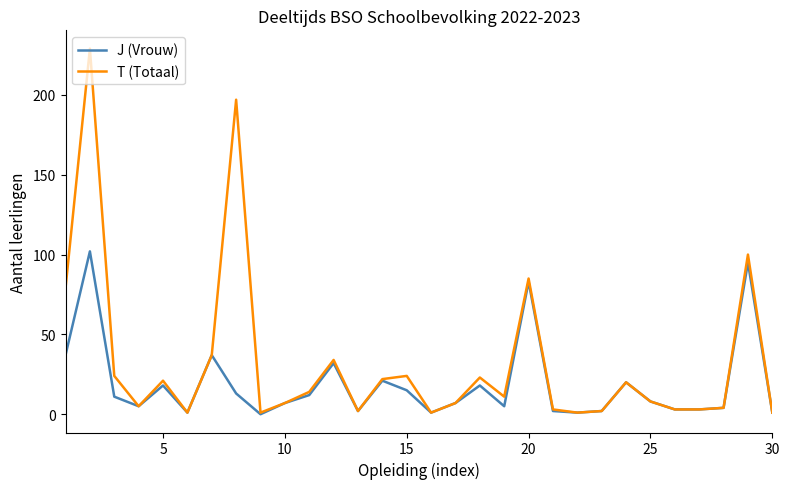

What is the difference between the second highest and second lowest values in the J (Vrouw) series?

94